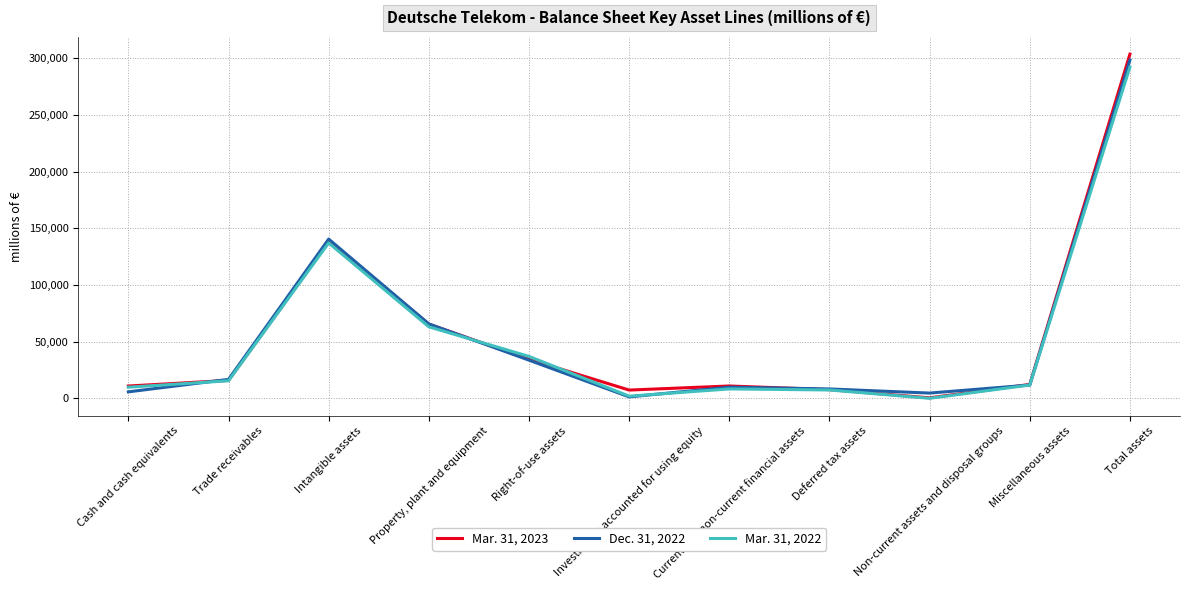

What is the difference between the Mar. 31, 2023 values at Cash and cash equivalents and Property, plant and equipment?

54619